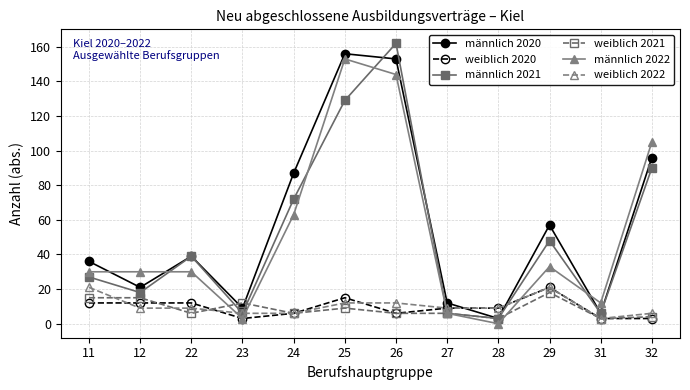

Which series has the widest spread of values?

männlich 2021